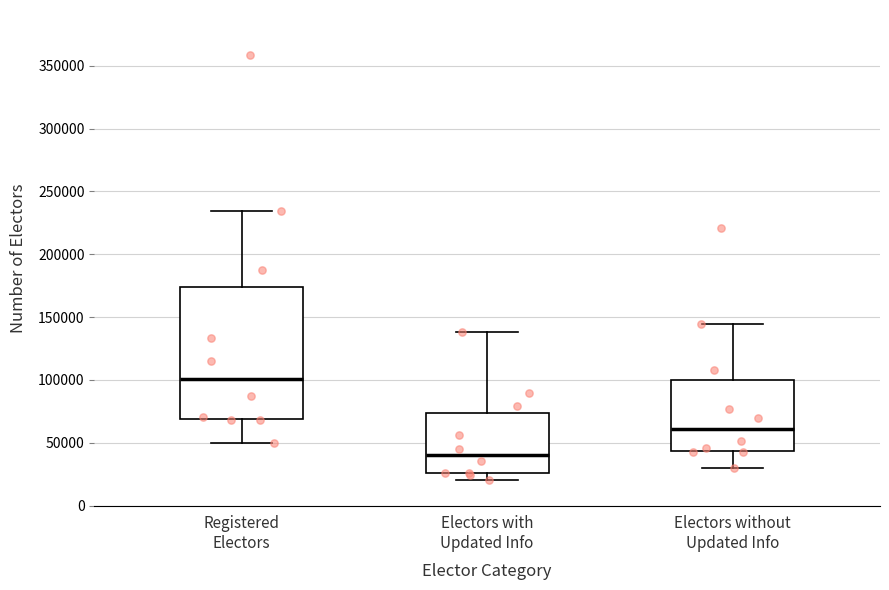

Which box has the lowest median line?

Electors with Updated Info